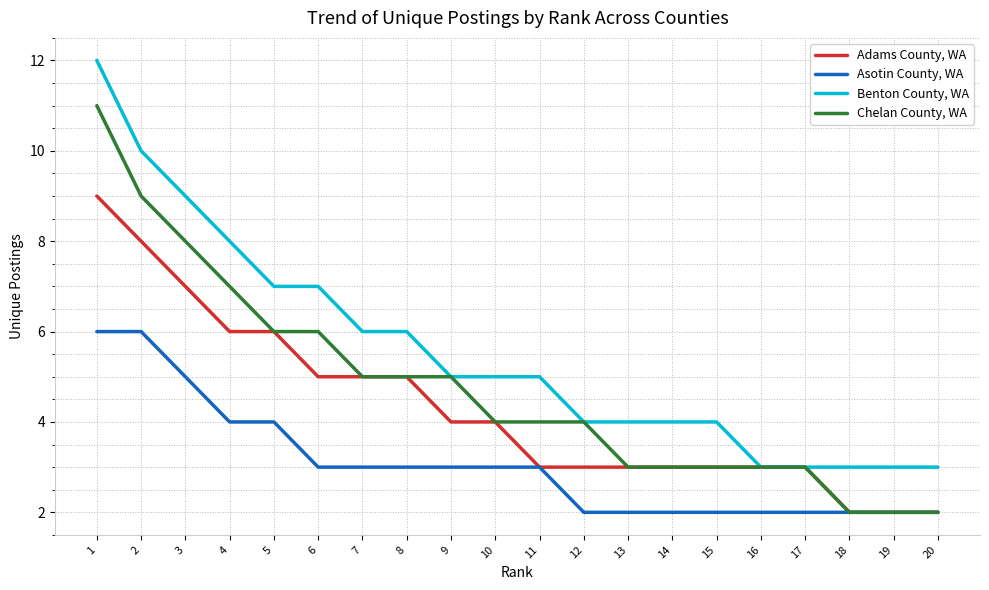

Does the chart display data point markers on the line(s)?

No